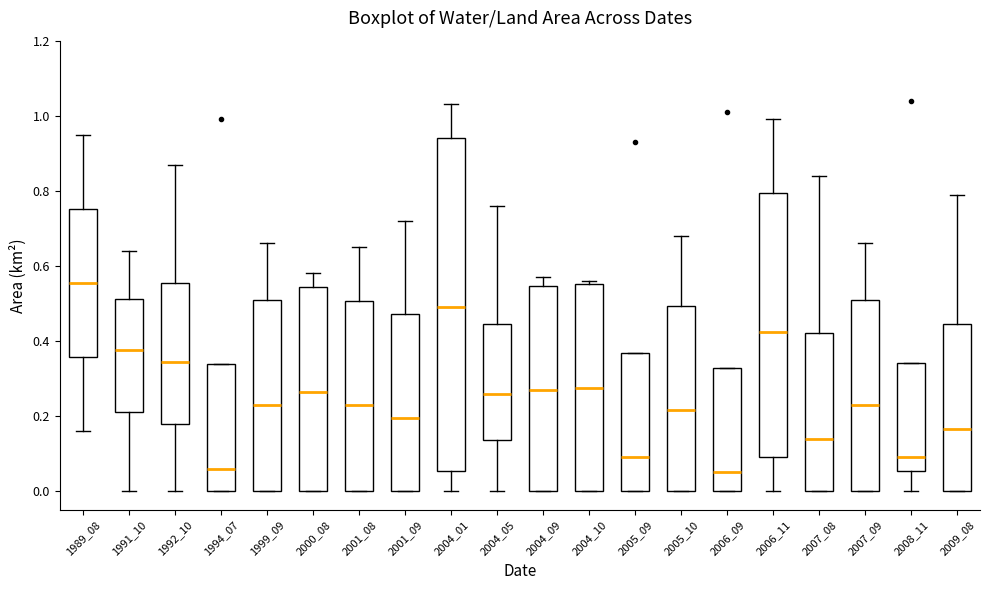

Comparing the boxes themselves (not the whiskers), which one is the tallest?

2004_01